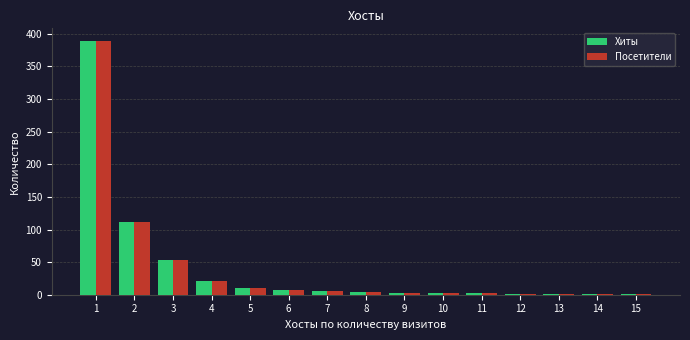

What is the sum of all Хиты values?

615